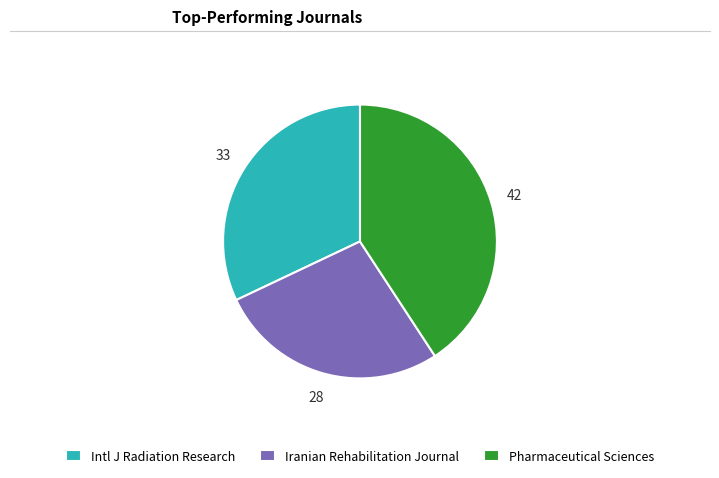

Is Pharmaceutical Sciences the majority of the pie?

No